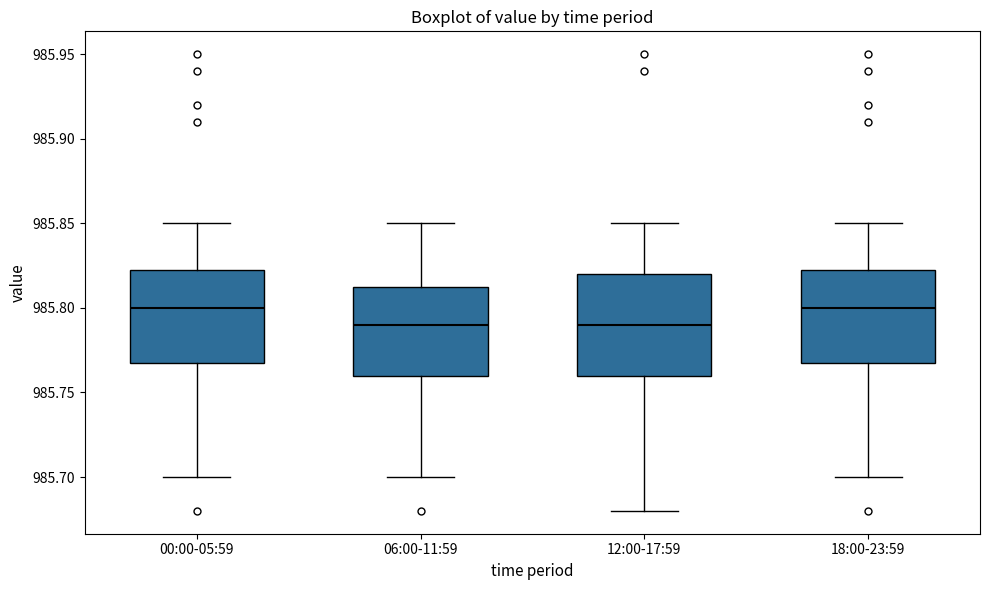

Reading left to right, read every box against the y-axis: the position of its median line, the range the box covers, and the ends of its whiskers. The values are not printed on the chart, so give them approximately, as read against the axis.

00:00-05:59: median 985.800, box 985.770 to 985.825, whiskers 985.700 to 985.850
06:00-11:59: median 985.790, box 985.760 to 985.815, whiskers 985.700 to 985.850
12:00-17:59: median 985.790, box 985.760 to 985.820, whiskers 985.680 to 985.850
18:00-23:59: median 985.800, box 985.770 to 985.825, whiskers 985.700 to 985.850